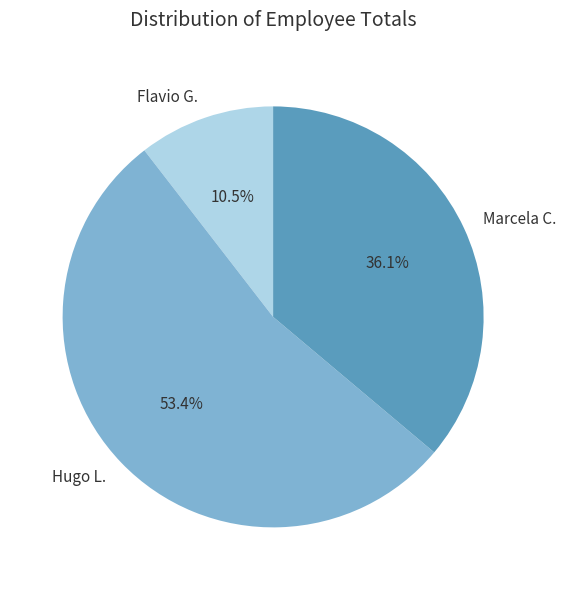

Rank the categories by value from lowest to highest.

Flavio G., Marcela C., Hugo L.